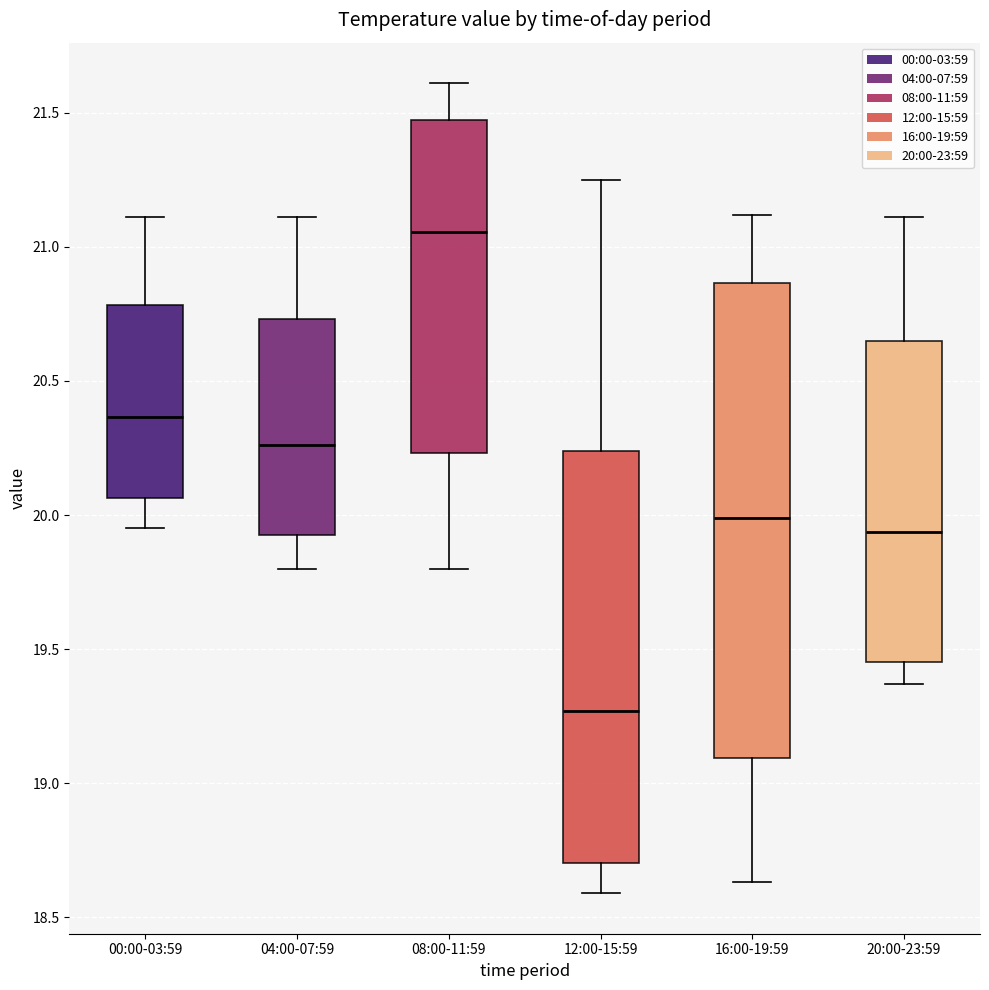

Where is the lower edge of the box for 00:00-03:59 on the y-axis? The values are not printed on the chart, so give them approximately, as read against the axis.

20.05